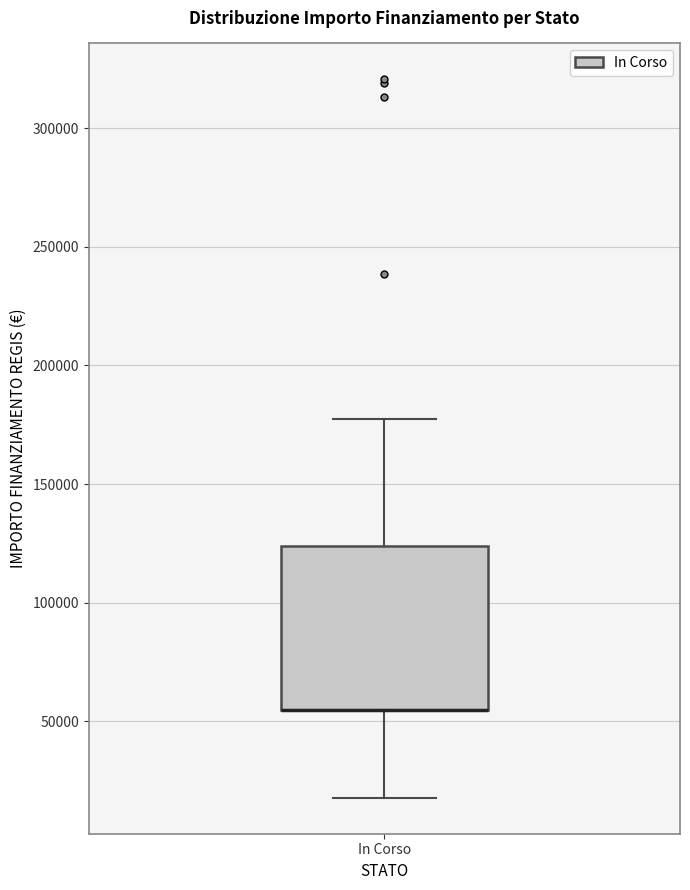

Transcribe this box plot: give where the median line is, the range the box spans, and where the two whiskers end, as read against the y-axis. The values are not printed on the chart, so give them approximately, as read against the axis.

median 55000 (drawn on the box's lower edge), box 55000 to 125000, whiskers 20000 to 175000